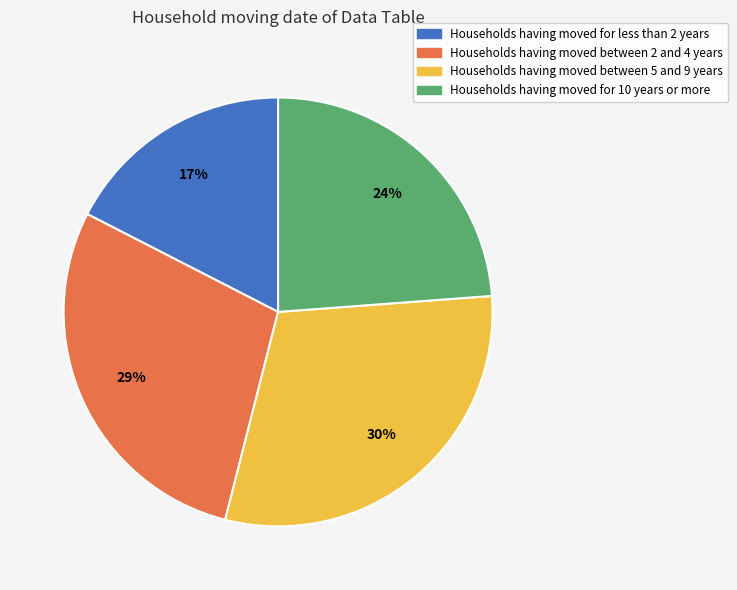

To the nearest percent, what is the difference between the largest and smallest slice percentages?

13%